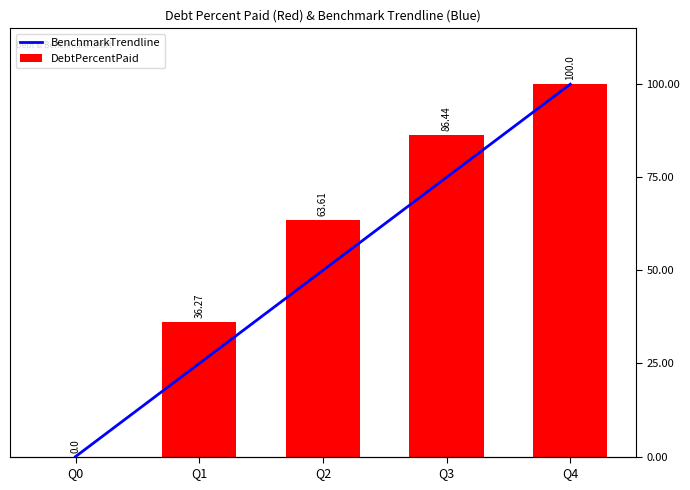

What is the approximate value of BenchmarkTrendline at Q3?

75.0